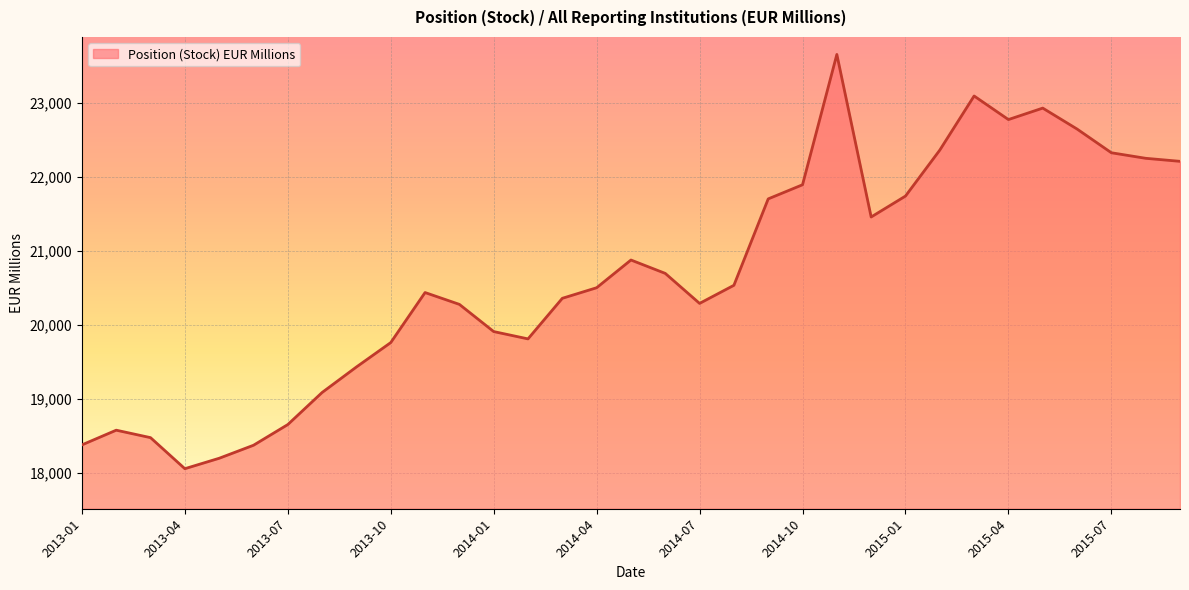

What is the greatest value displayed?

23660